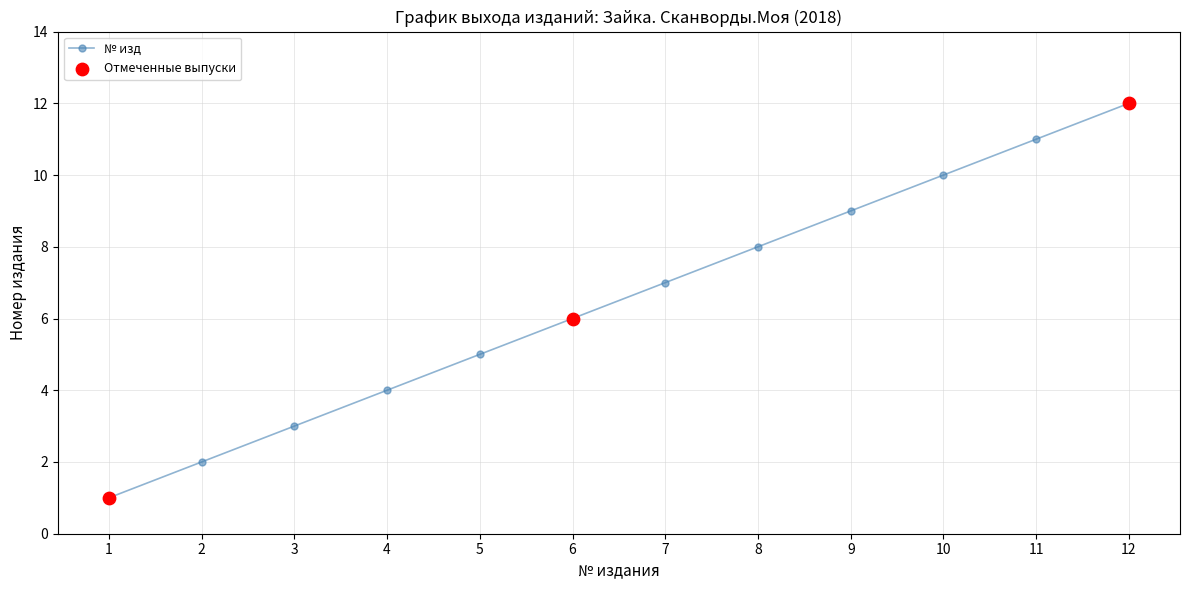

Which has a higher value, 4 or 3?

4